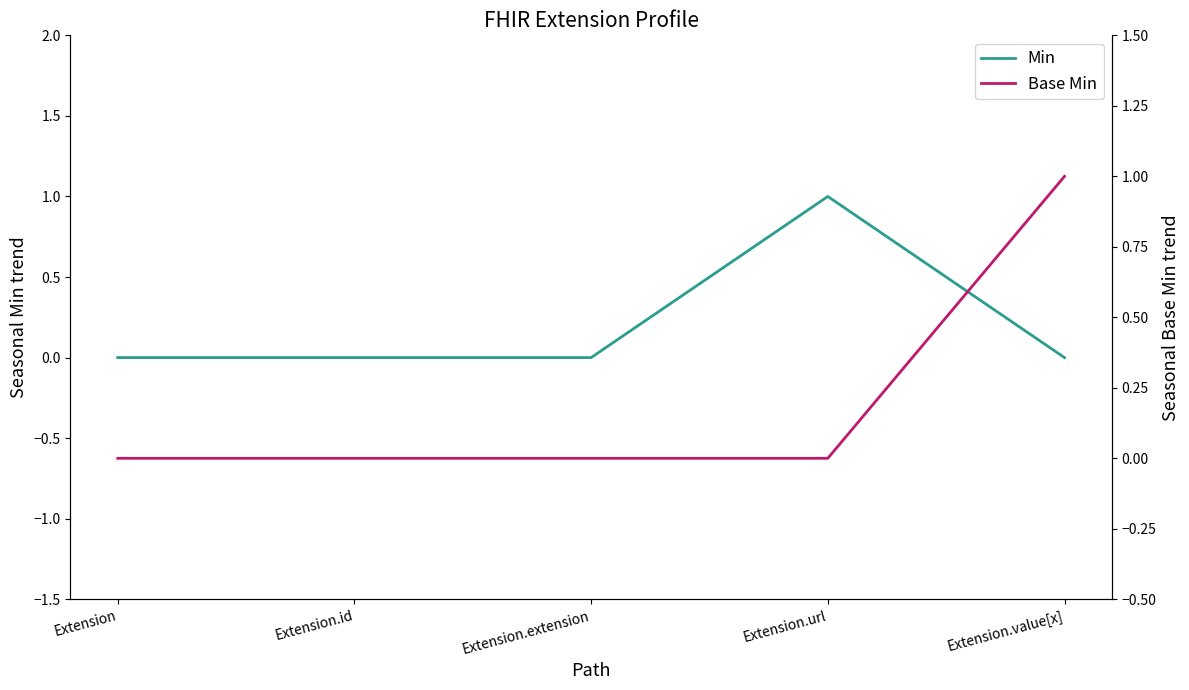

What is the difference between the maximum and minimum values in the Base Min series?

1